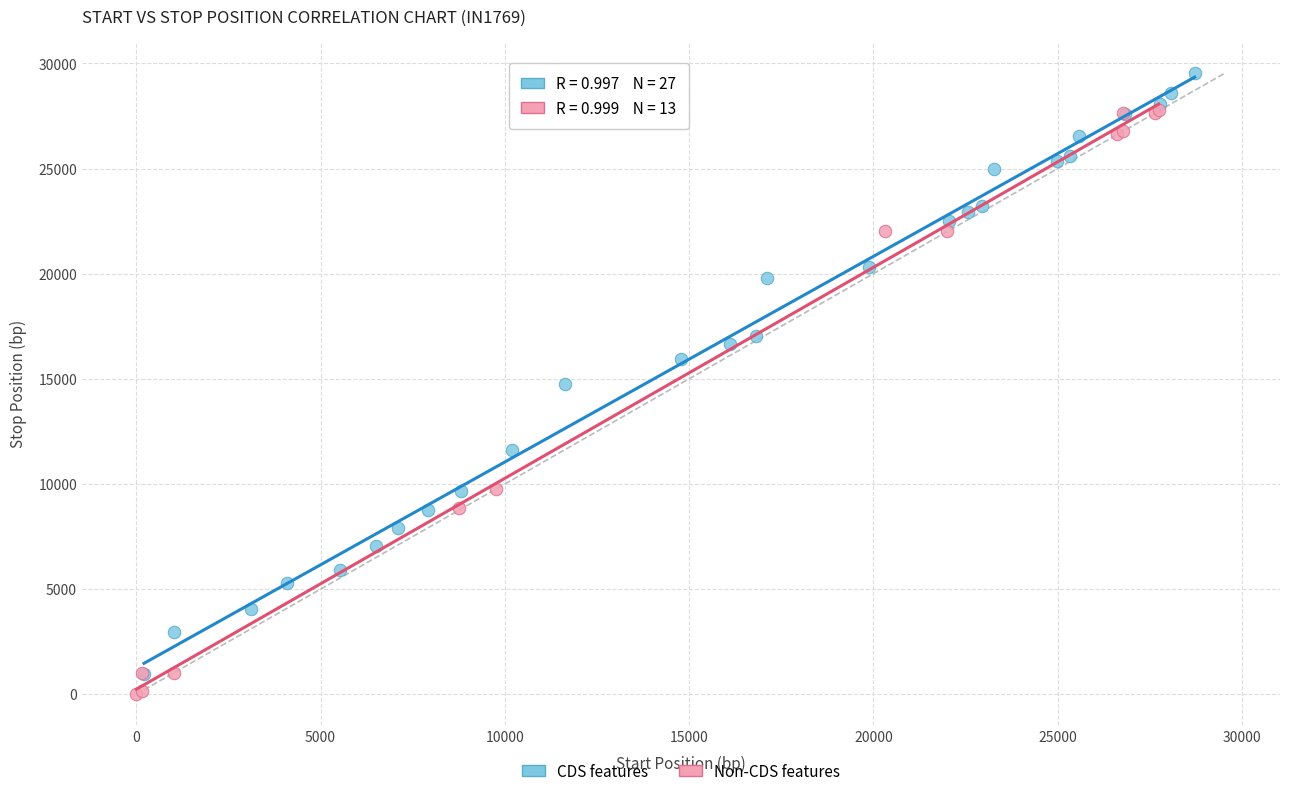

Which series contains the highest Y value?

CDS features